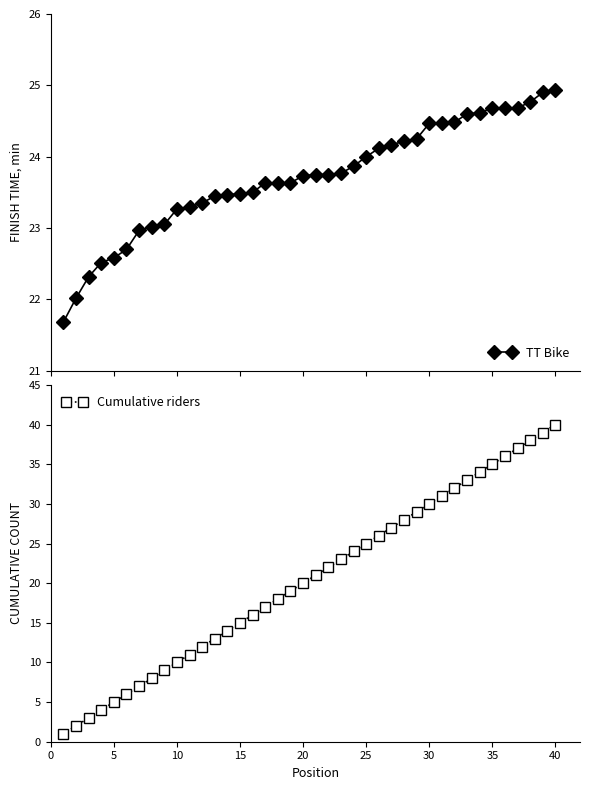

How many categories are shown in the chart?

40